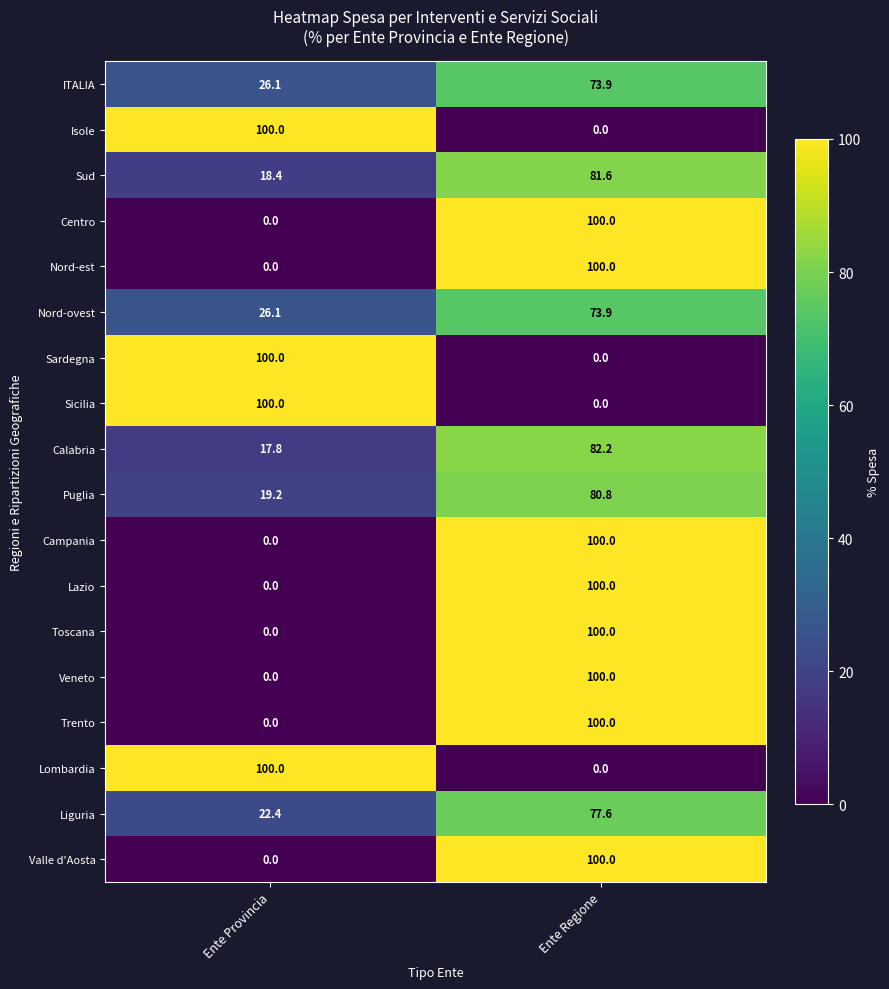

What is the average value of the Lombardia series?

50.0